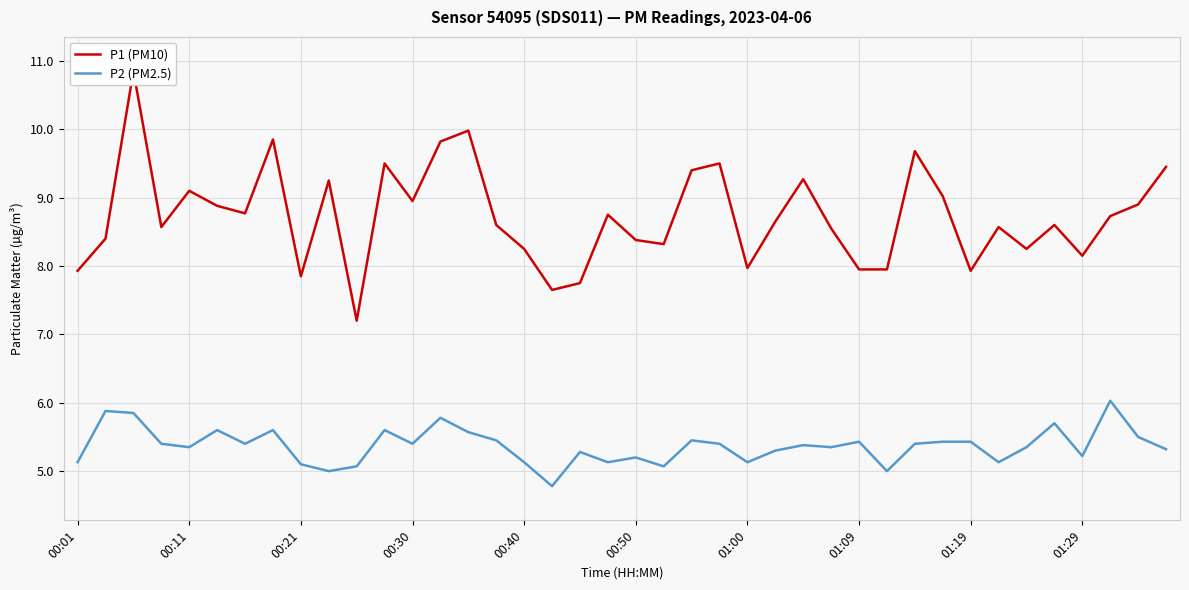

What is the difference between the second highest and minimum values in the P2 (PM2.5) series?

1.1